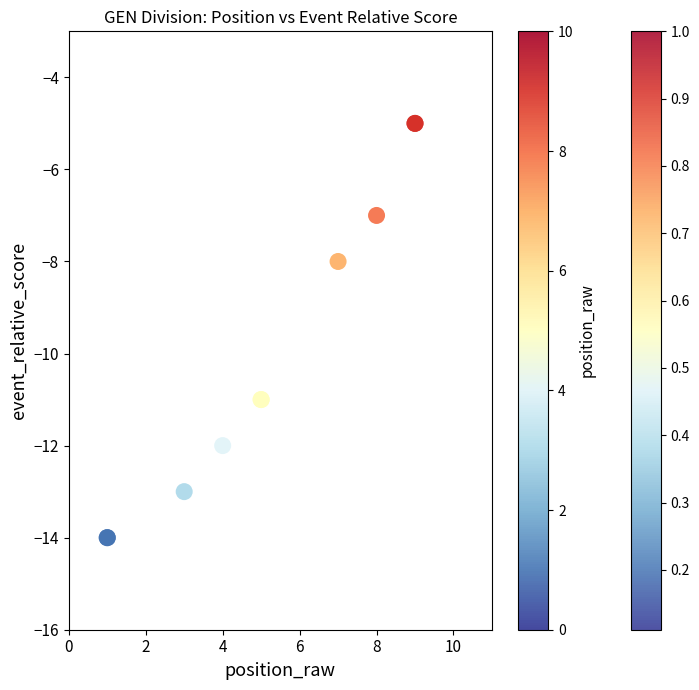

What Y value in the scatter plot is closest to -9?

-8